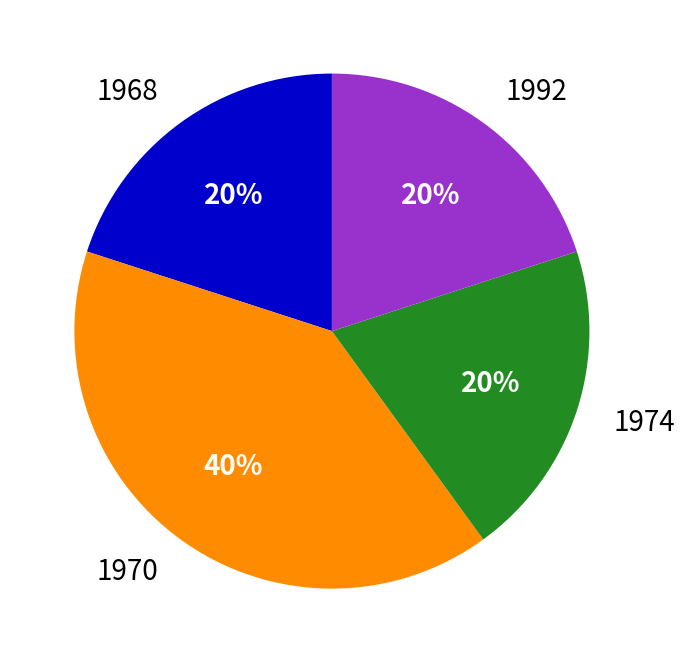

Combined, do 1974 and 1968 account for over 50%?

No